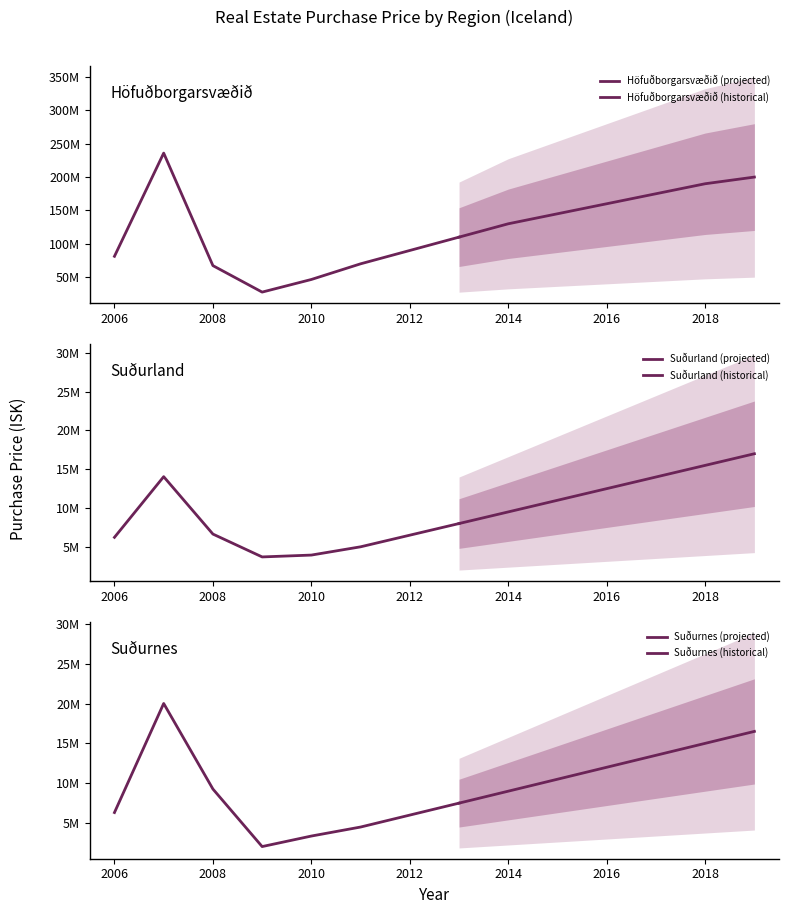

At which category does Suðurland reach its first local peak?

2007